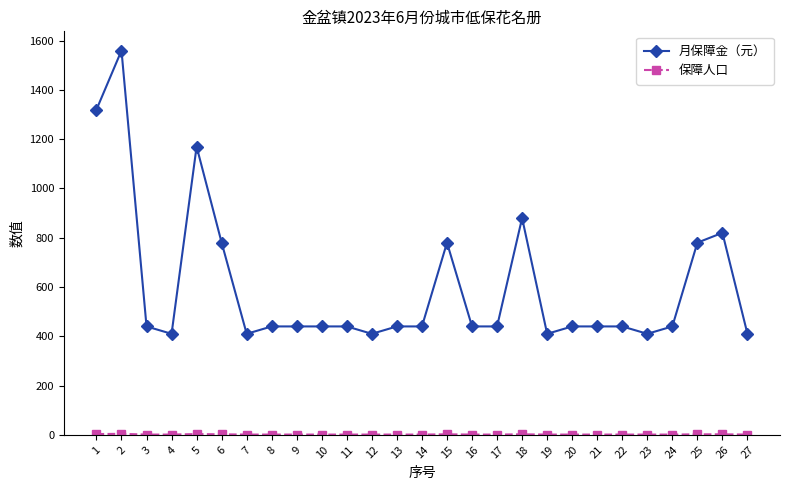

What is the lowest value of the 月保障金（元） series?

410